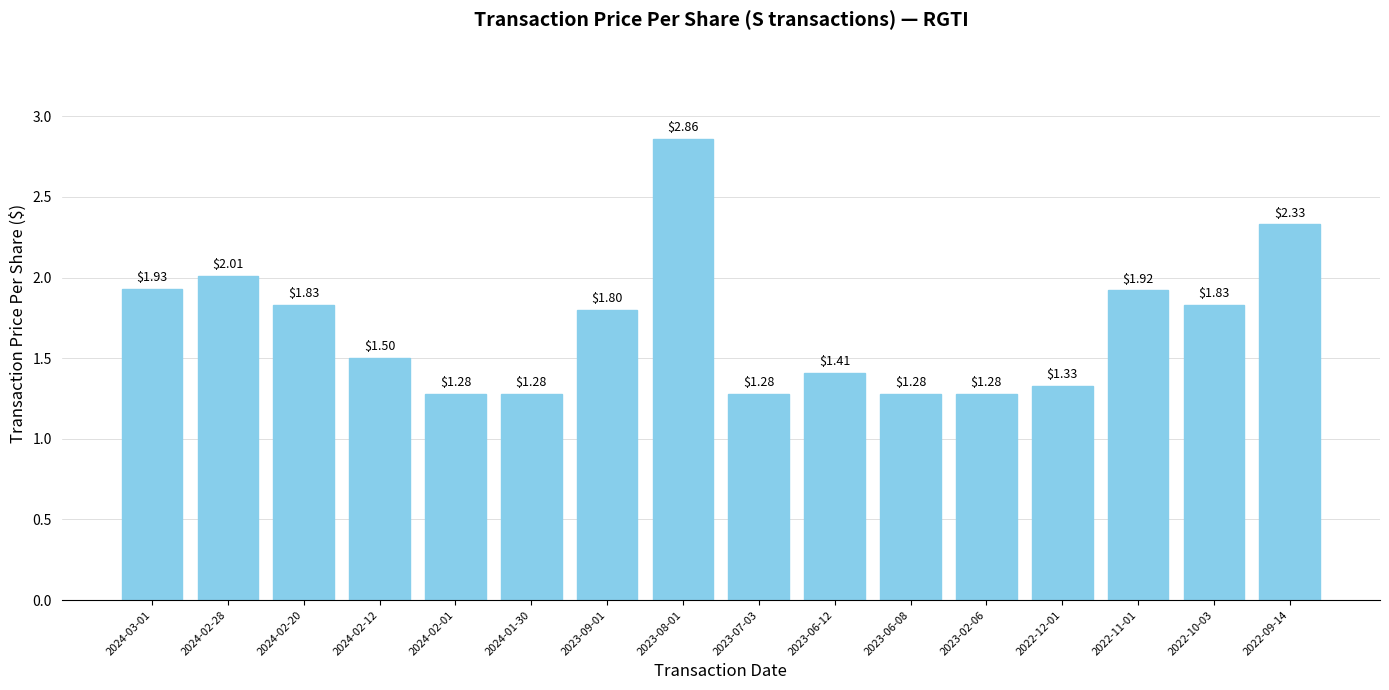

What is the change in value from 2024-02-20 to 2023-08-01?

+1.0